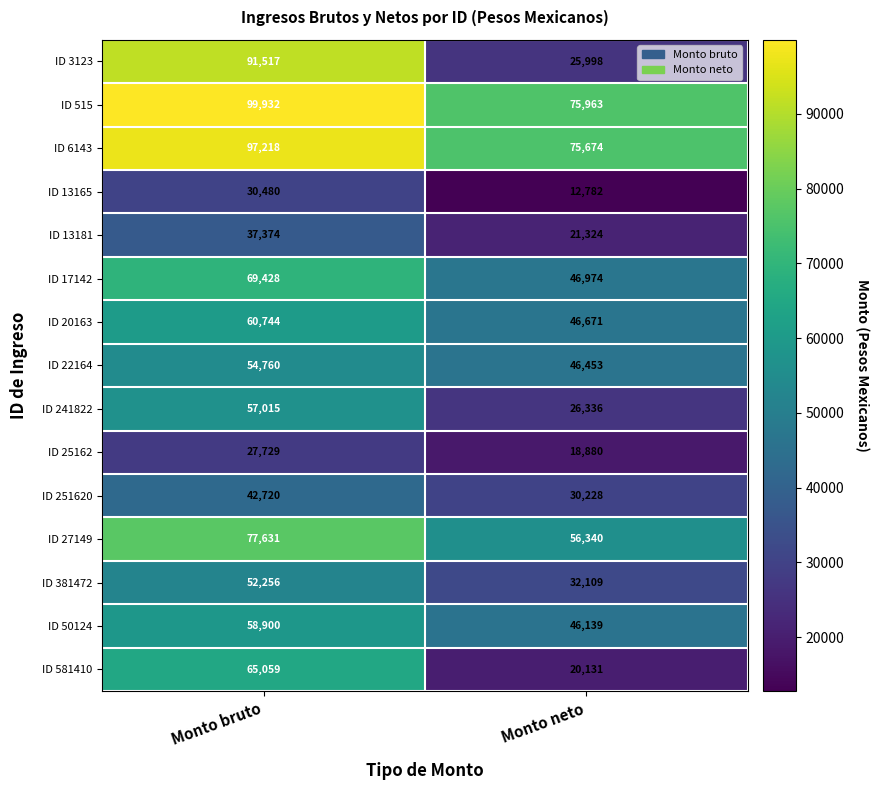

True or false: ID 27149 has a value of 77631.5 at Monto bruto.

True